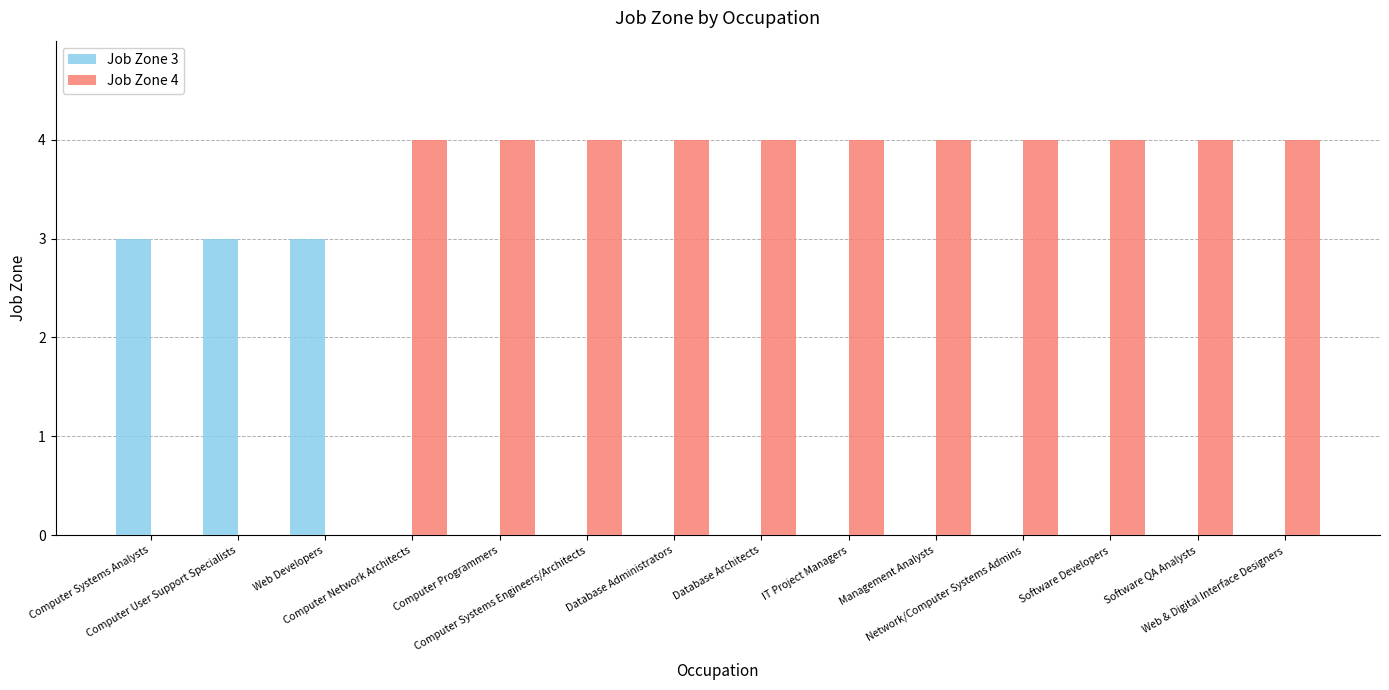

What is the average value of the Job Zone 3 series?

1